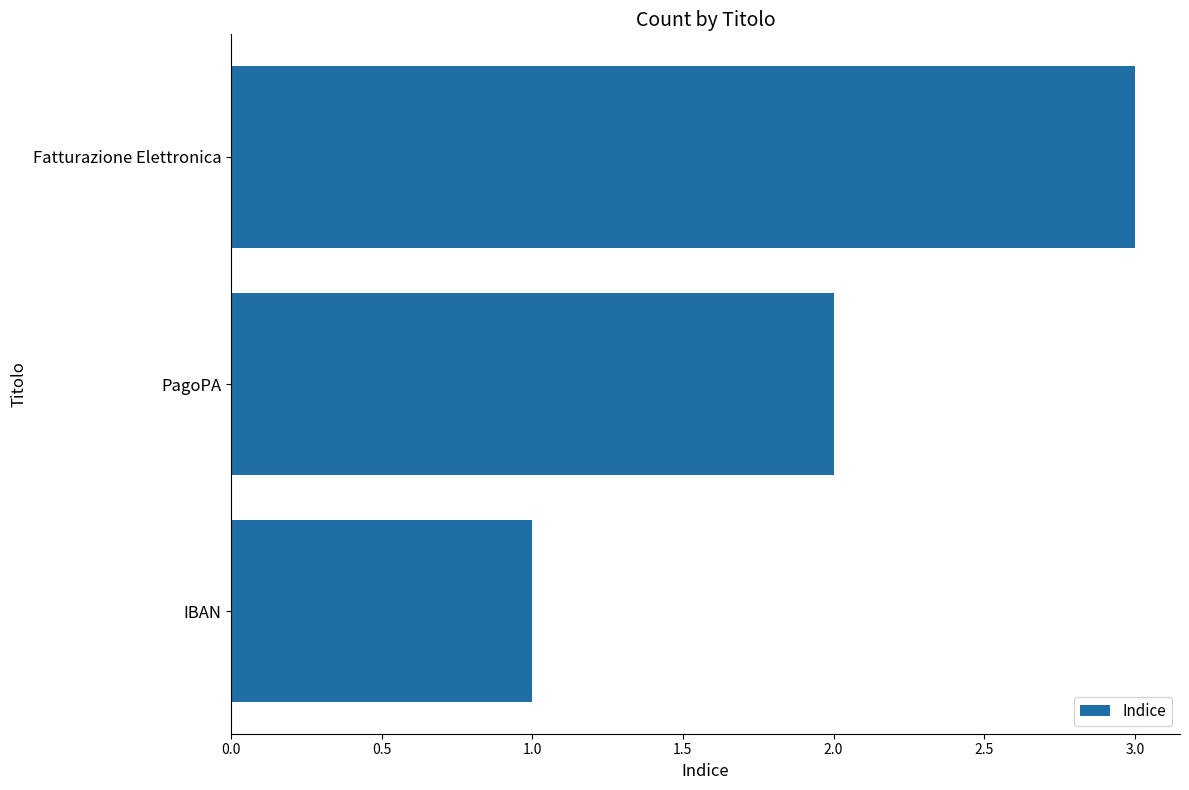

What is the minimum value shown in the chart?

1